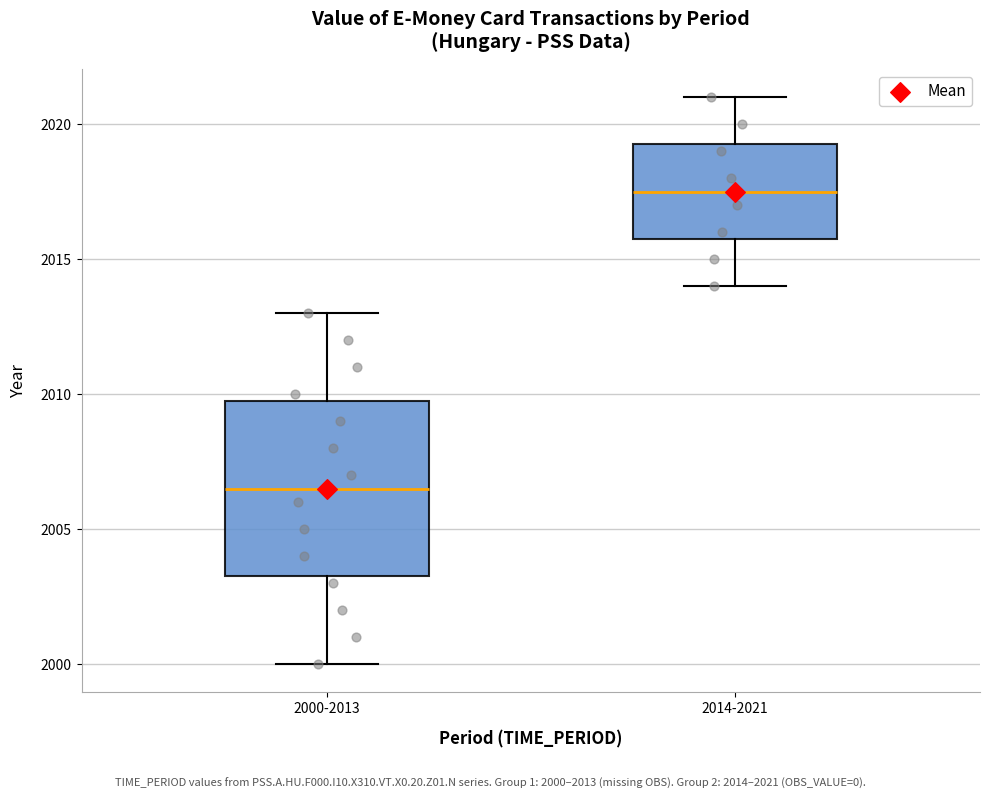

Reading left to right, transcribe this box plot: for each box, give where its median line is, the range the box spans, and where its two whiskers end, as read against the y-axis. The values are not printed on the chart, so give them approximately, as read against the axis.

2000-2013: median 2006.5, box 2003.5 to 2010.0, whiskers 2000.0 to 2013.0
2014-2021: median 2017.5, box 2016.0 to 2019.5, whiskers 2014.0 to 2021.0